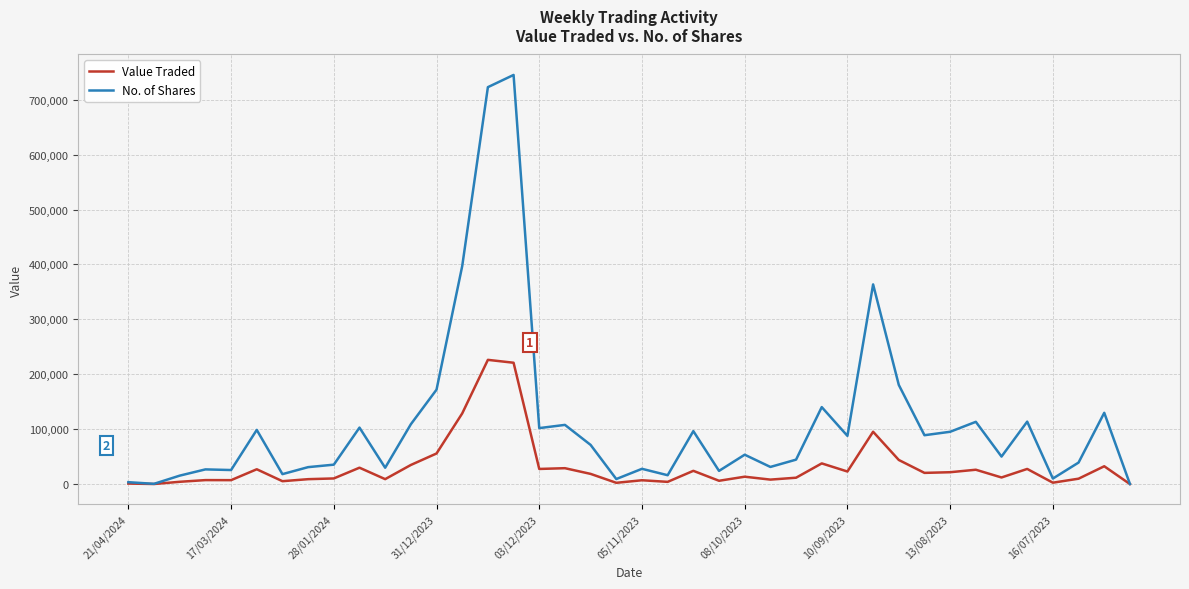

In Value Traded, how many points are higher than both neighbors (excluding endpoints)?

13